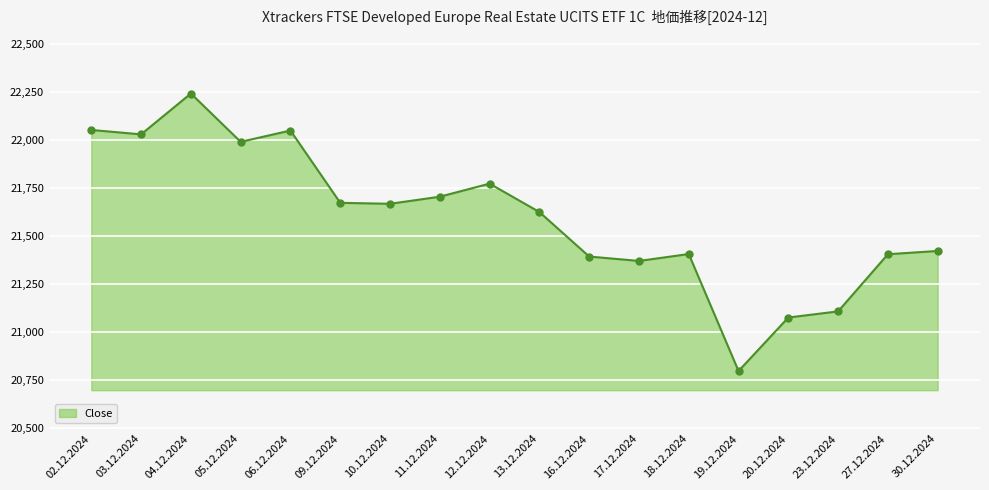

What is the smallest value displayed?

20796